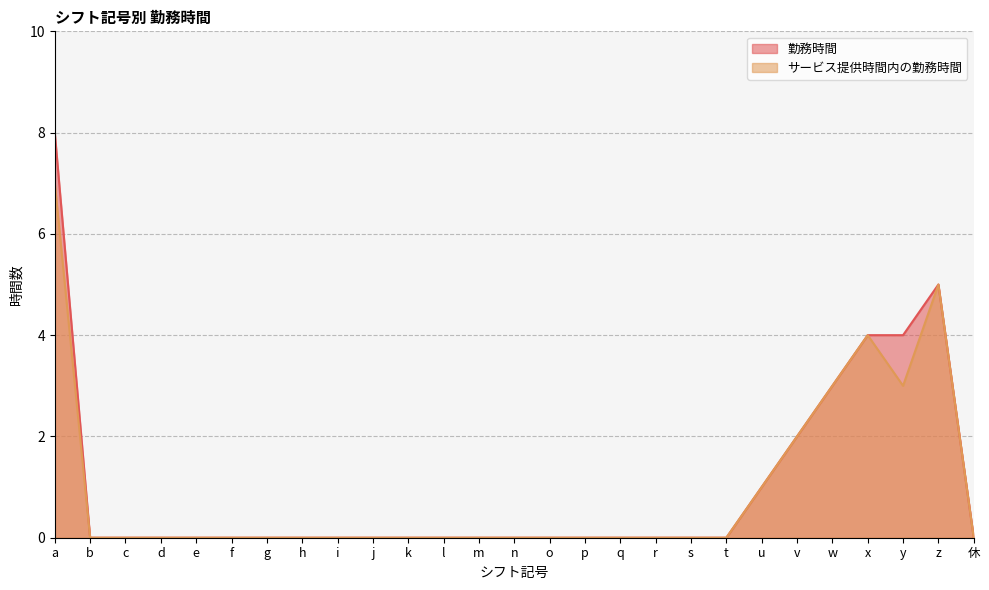

Between 休 and x, which is larger?

x